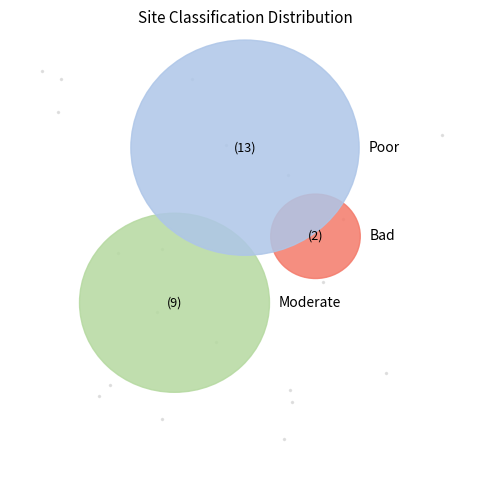

Does 7 account for over 50% of the chart?

No